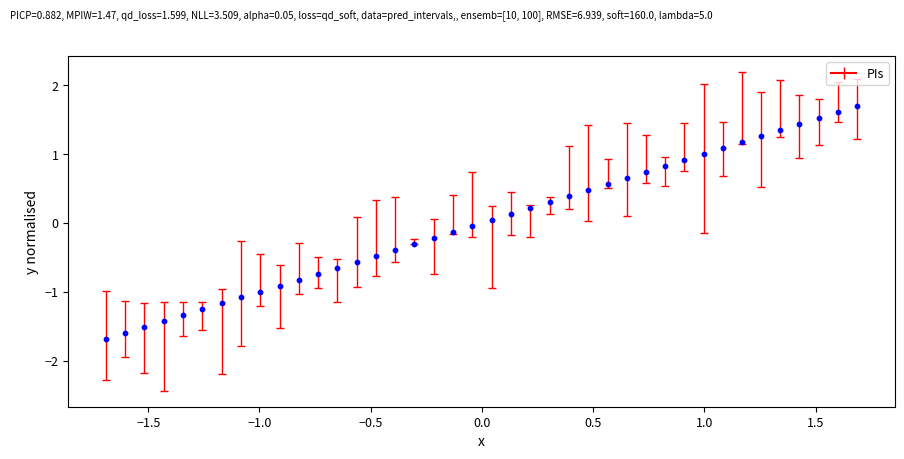

What is the range of X values (max minus min)?

3.4